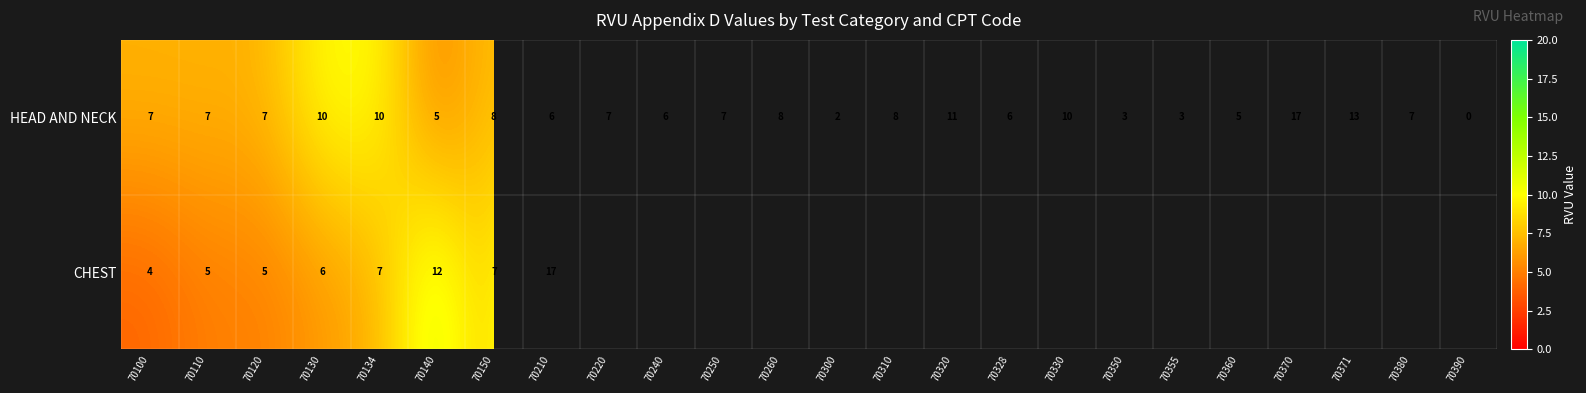

Which category has the lowest value in the HEAD AND NECK series?

70390